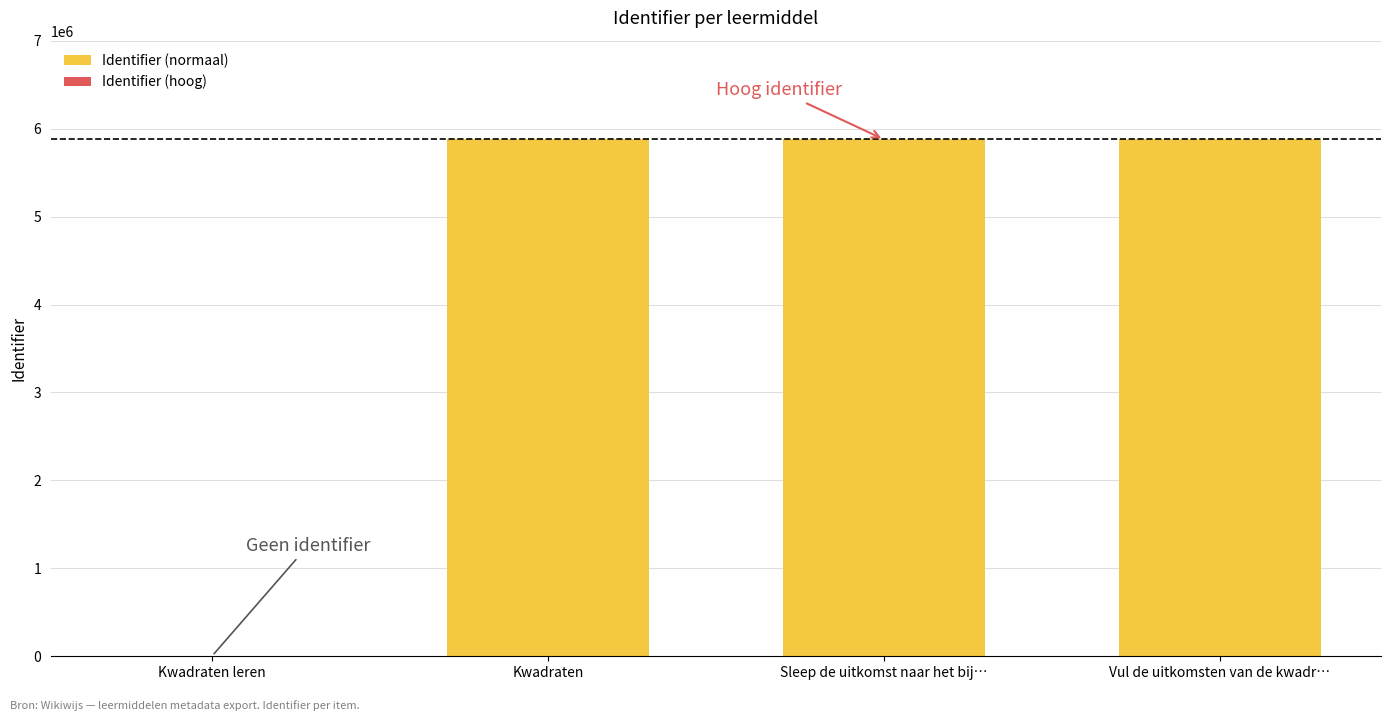

What is the total value across all series at Kwadraten?

5876935